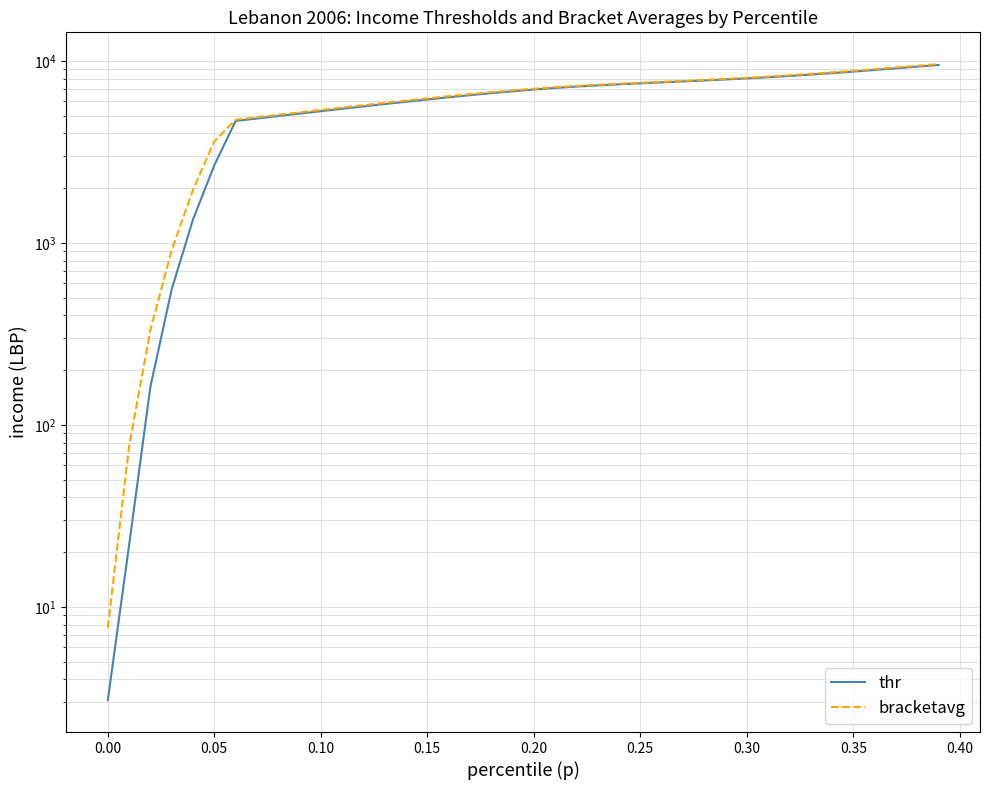

True or false: bracketavg and thr cross at least once.

False